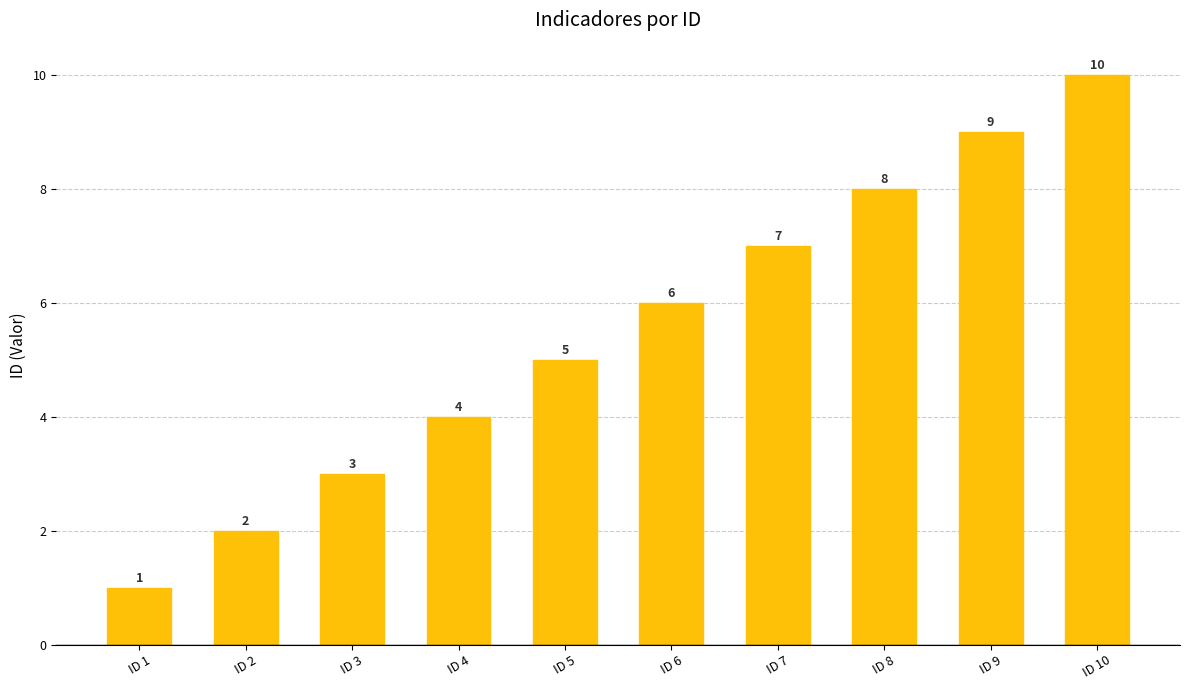

How many data points are less than 6?

5